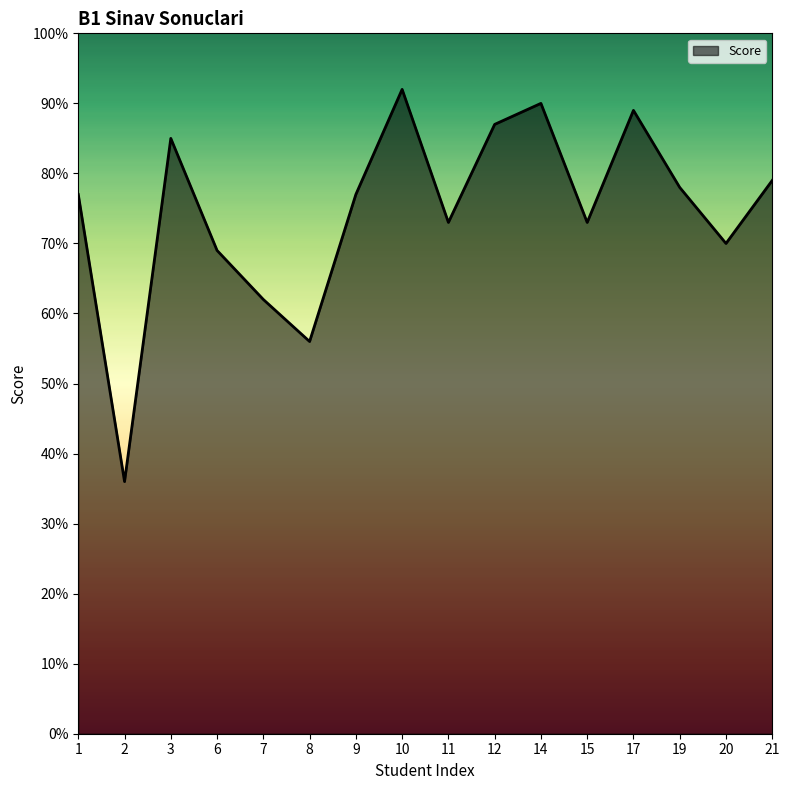

Does the chart display data point markers on the line(s)?

No